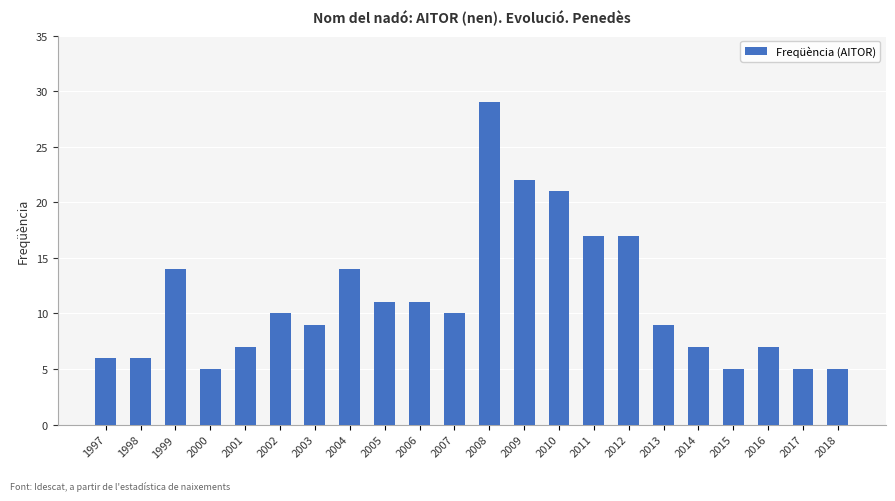

True or false: the data shows 10 at 2002.

True